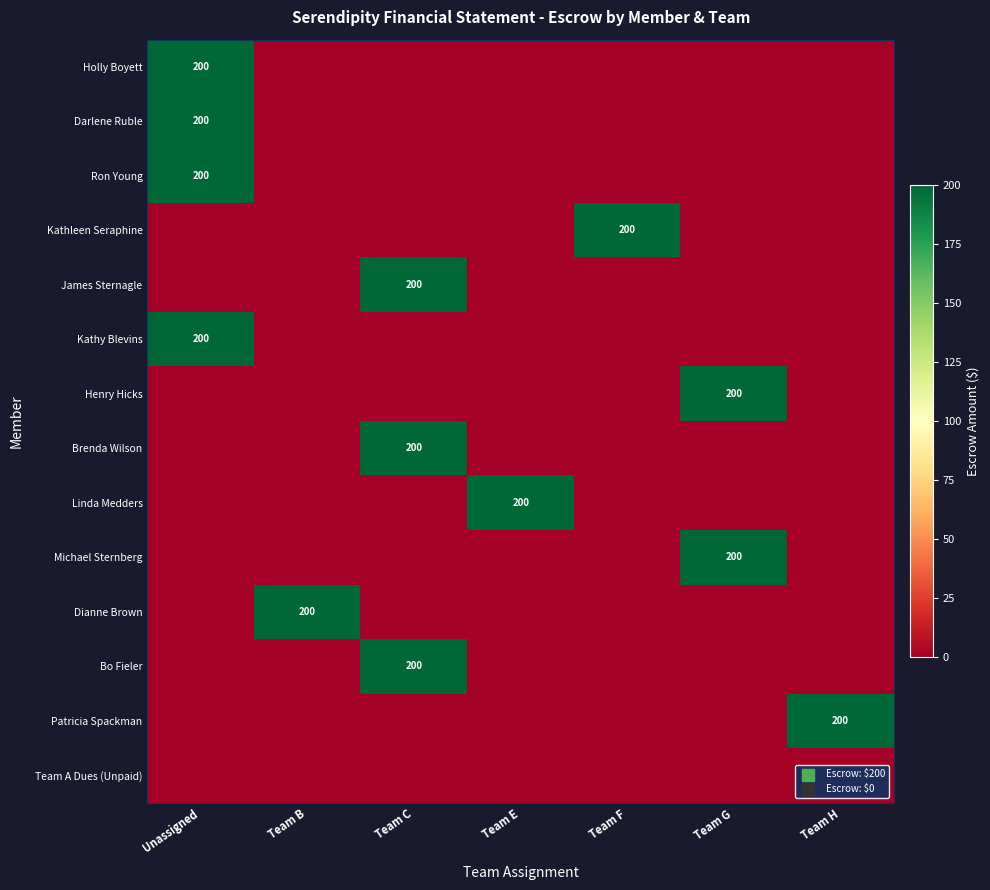

How many distinct data groups are displayed?

14